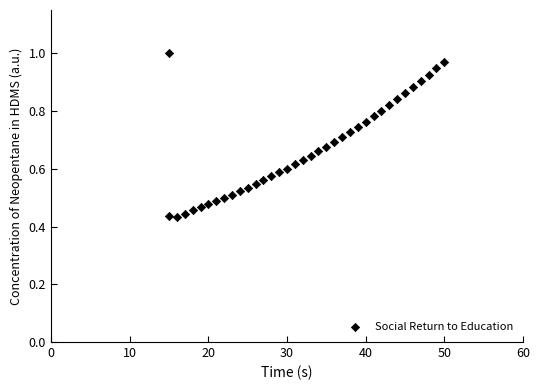

What is the range of X values (max minus min)?

35.0